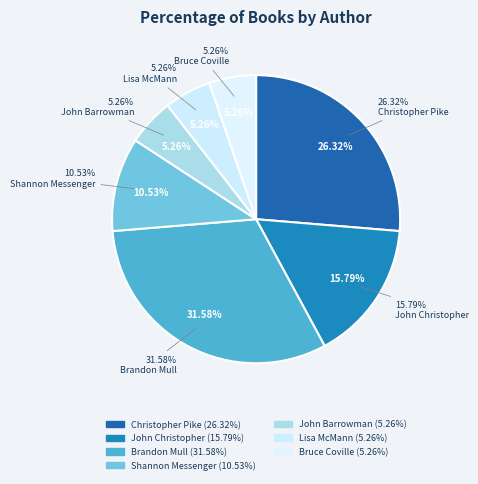

True or false: Lisa McMann accounts for 5% of the total.

True